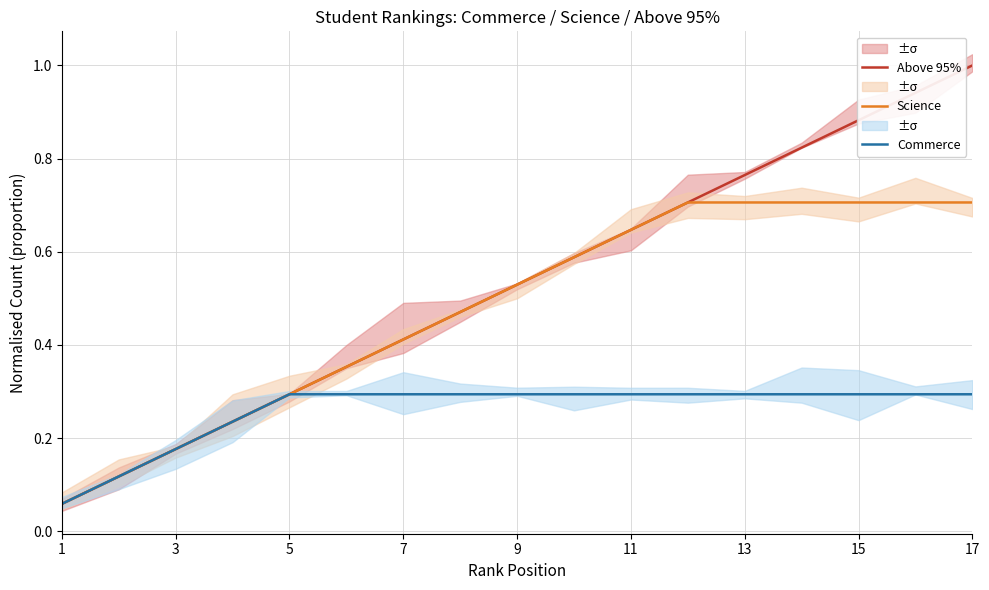

What are all the series names shown in the legend?

Above 95%, Science, Commerce